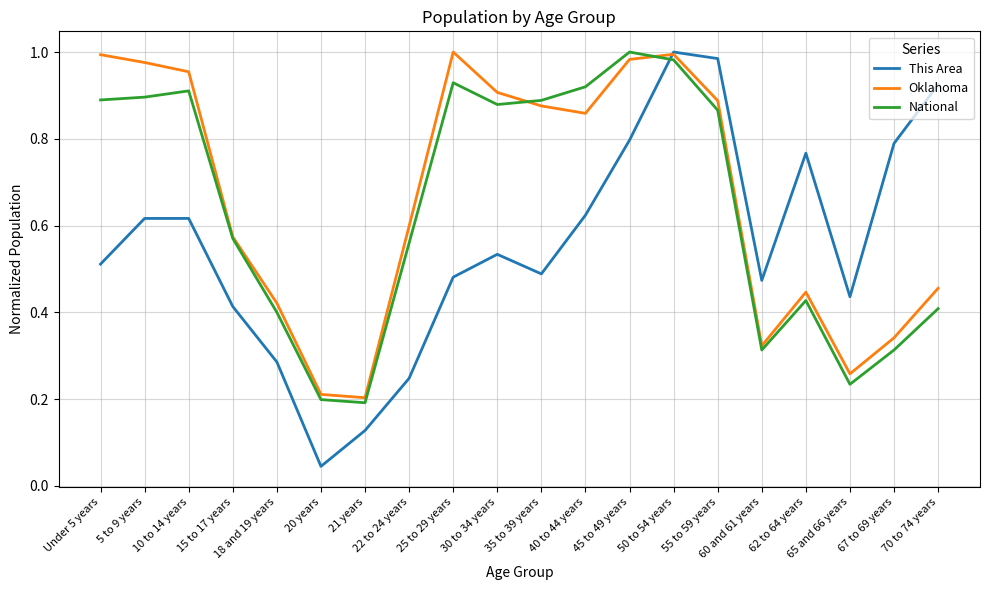

Is the value of Oklahoma at 25 to 29 years greater than the value of This Area at 55 to 59 years?

Yes